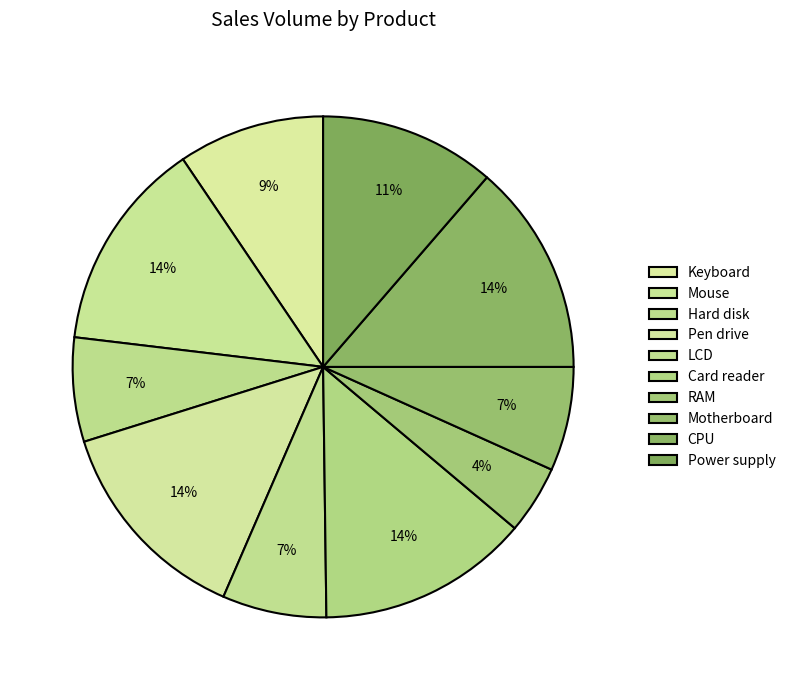

Count the number of slices in the pie.

10